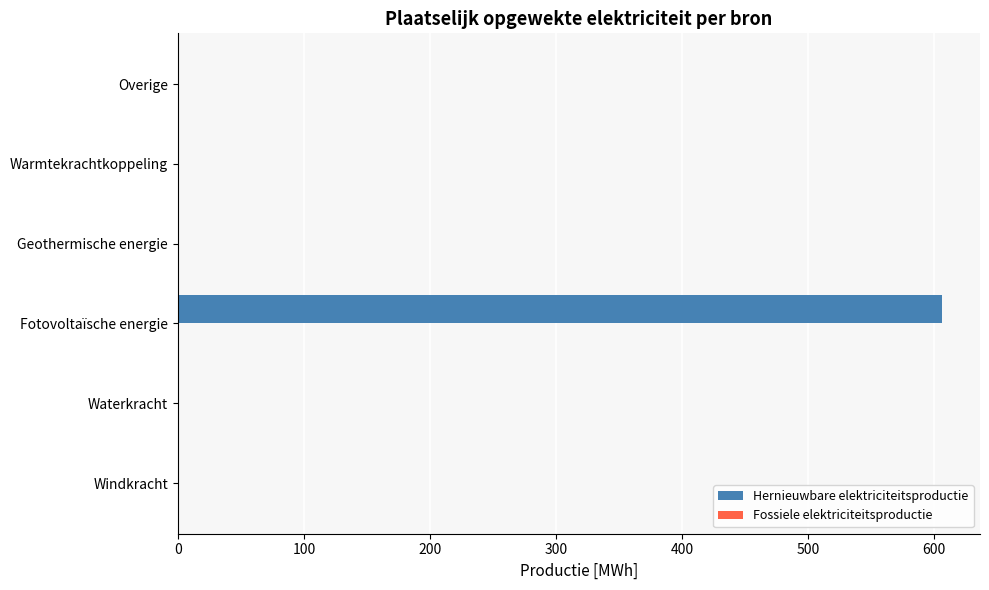

True or false: the data shows 0.0 at Windkracht.

True